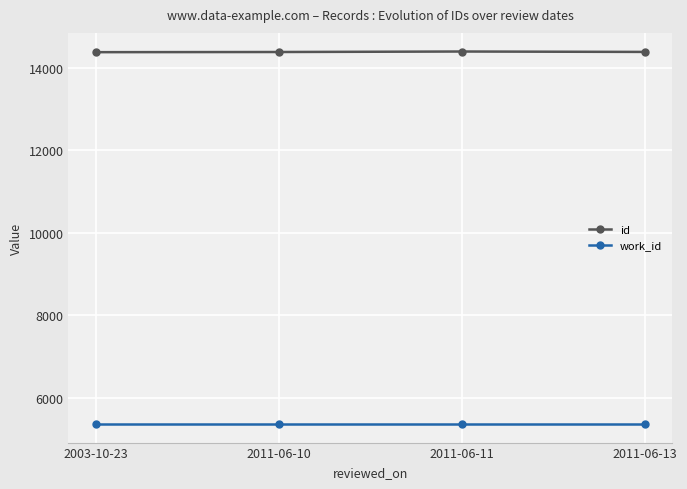

At 2003-10-23, list the series in order from largest to smallest.

id, work_id